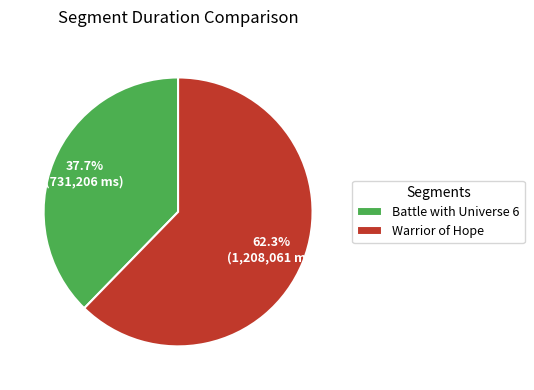

Does Battle with Universe 6 account for over 50% of the chart?

No